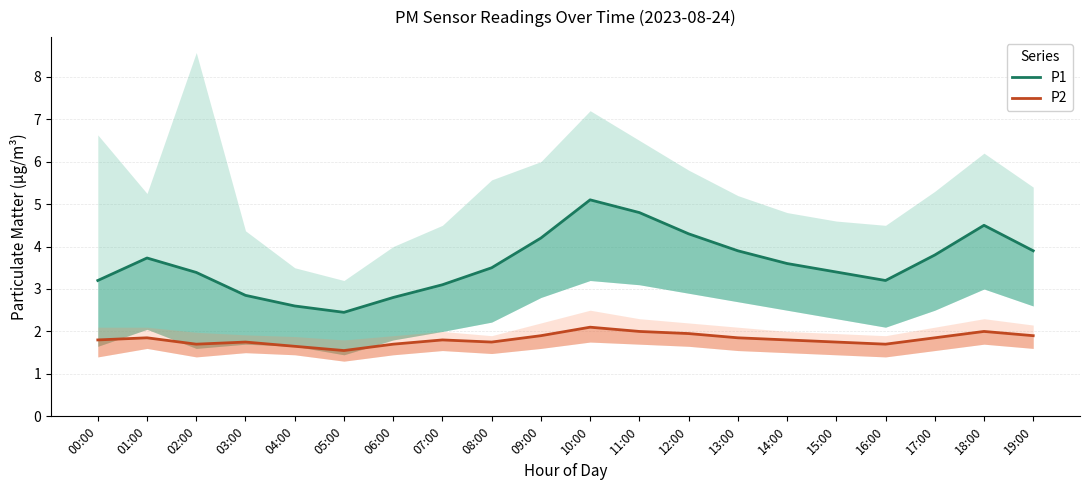

Reading right to left, what are all the values shown in this chart?

P1: 19:00=3.9	18:00=4.5	17:00=3.8	16:00=3.2	15:00=3.4	14:00=3.6	13:00=3.9	12:00=4.3	11:00=4.8	10:00=5.1	09:00=4.2	08:00=3.5	07:00=3.1	06:00=2.8	05:00=2.5	04:00=2.6	03:00=2.9	02:00=3.4	01:00=3.7	00:00=3.2
P2: 19:00=1.9	18:00=2.0	17:00=1.9	16:00=1.7	15:00=1.8	14:00=1.8	13:00=1.9	12:00=1.9	11:00=2.0	10:00=2.1	09:00=1.9	08:00=1.8	07:00=1.8	06:00=1.7	05:00=1.6	04:00=1.6	03:00=1.8	02:00=1.7	01:00=1.9	00:00=1.8